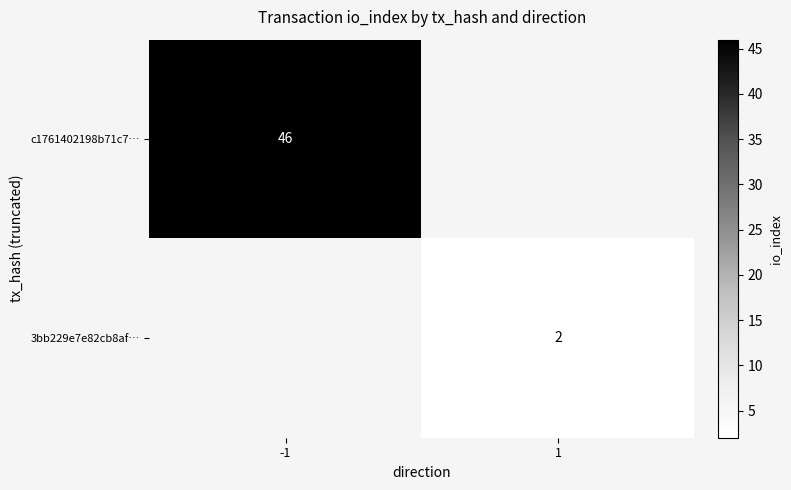

Is it true that 3bb229e7e82cb8af… equals 2 at 1?

True